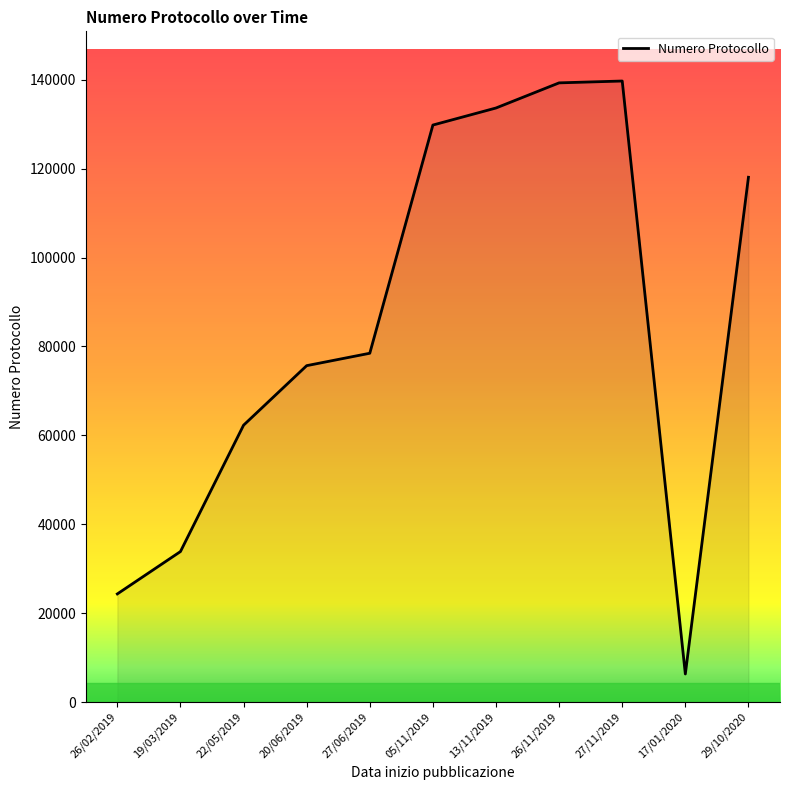

Is it true that the value at 19/03/2019 is 15735?

False